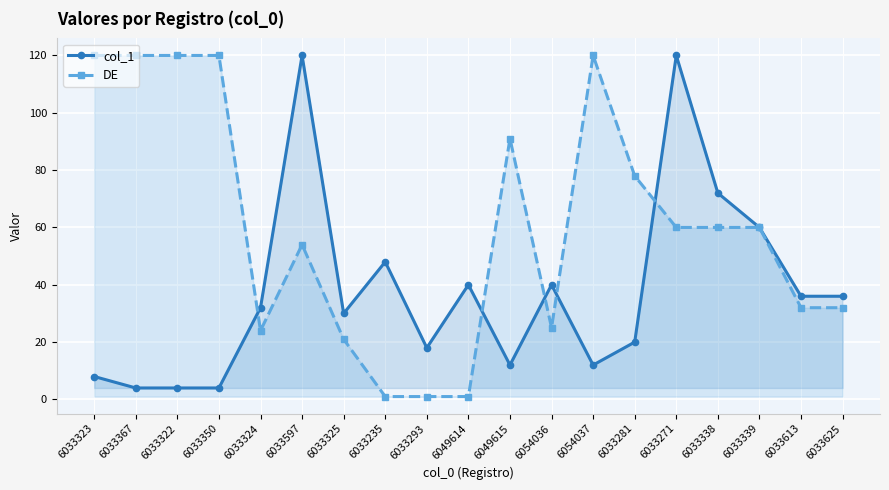

Where is the first local minimum for DE?

6033324